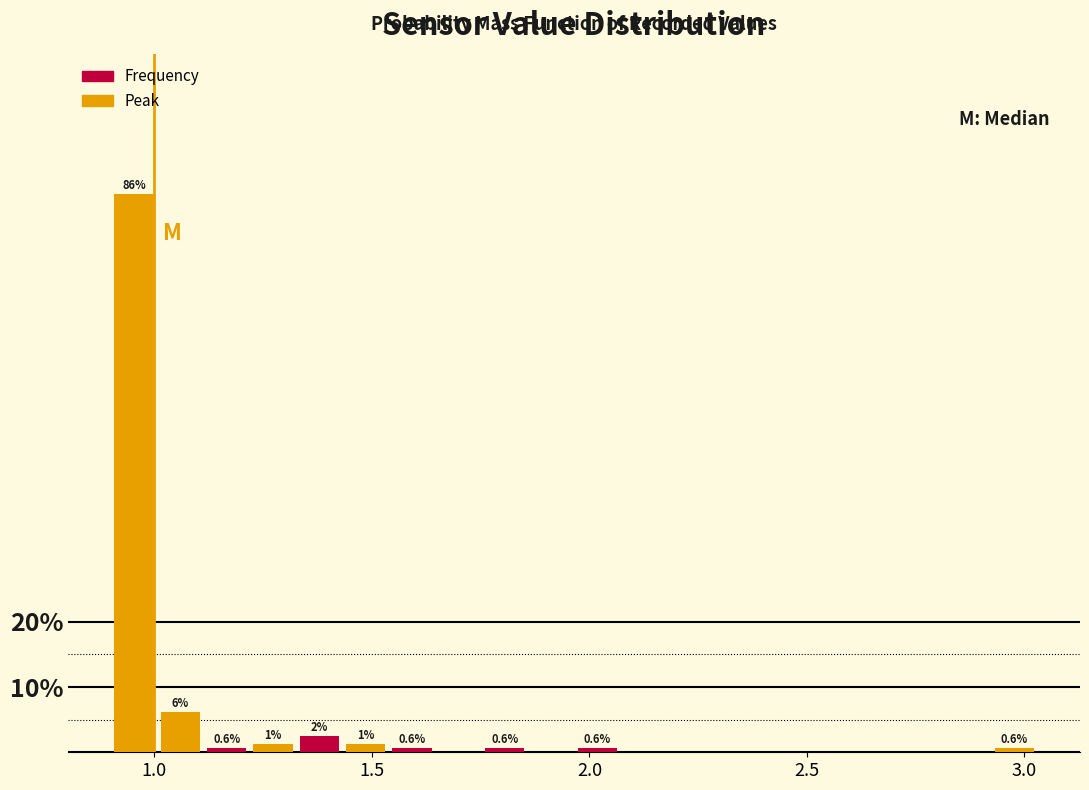

Read against the x-axis, roughly where is the centre of the tallest bar?

0.95